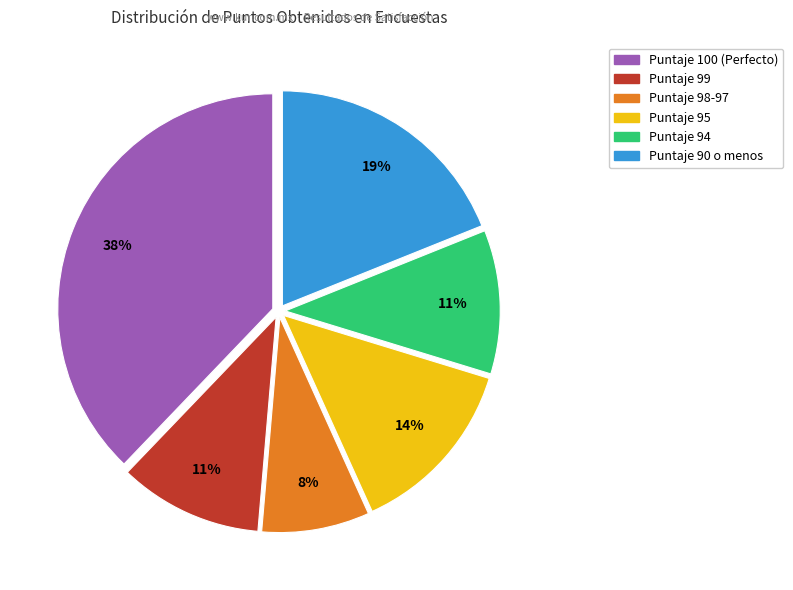

Is there any slice that represents more than half of the pie?

No